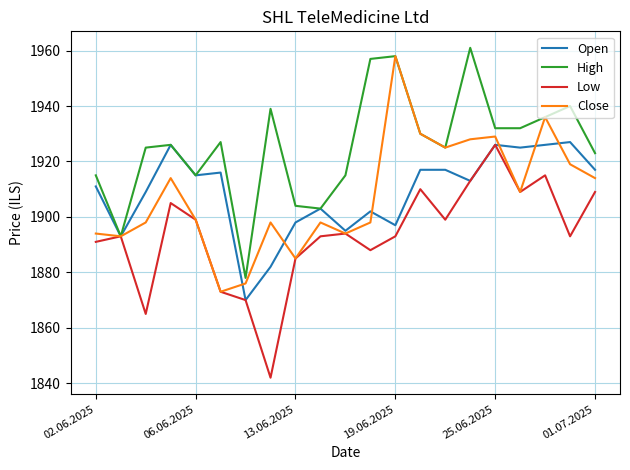

Which series has the largest total across all categories?

High